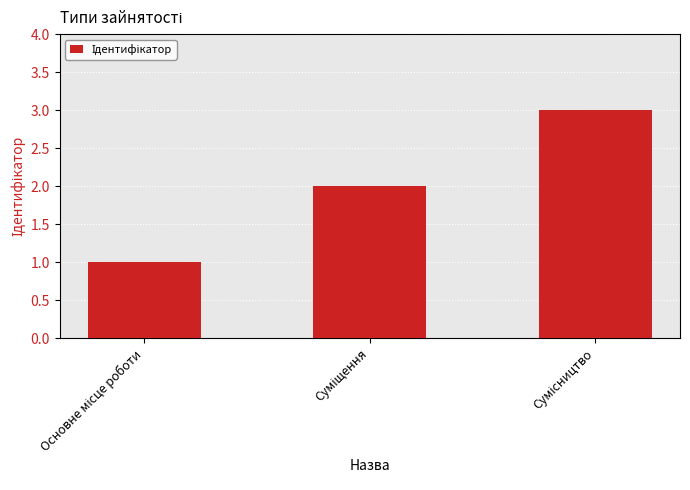

What is the greatest value displayed?

3